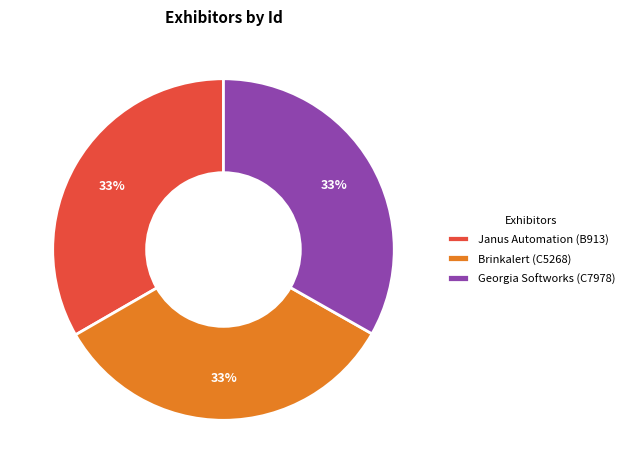

What is the ratio of the value at Georgia Softworks (C7978) to the value at Brinkalert (C5268)?

1.0